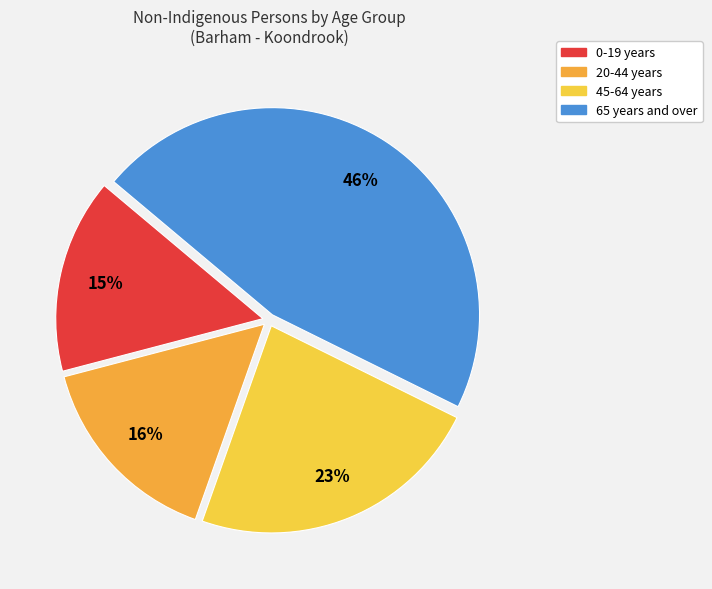

Does any single category account for the majority?

No